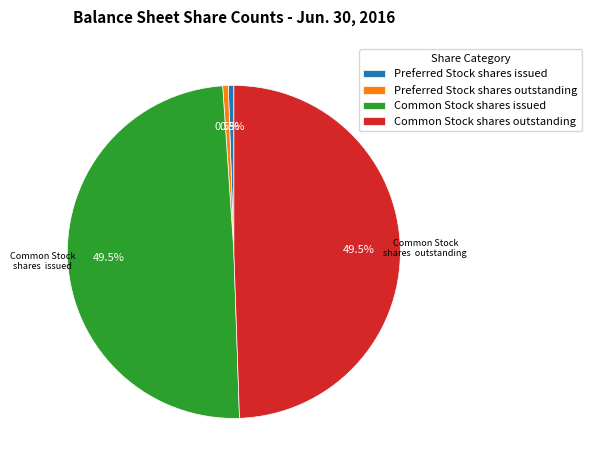

How many segments does this pie chart have?

4